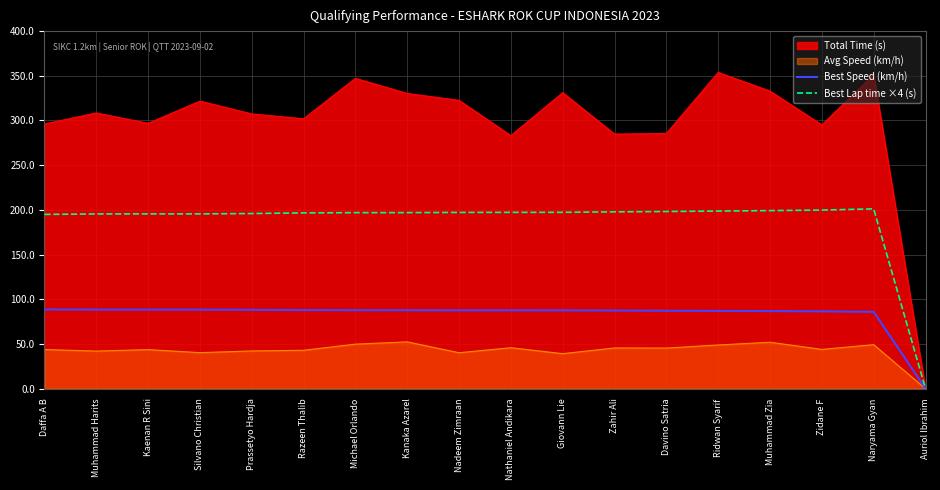

What is the sum of all Best Speed (km/h) values?

1489.0